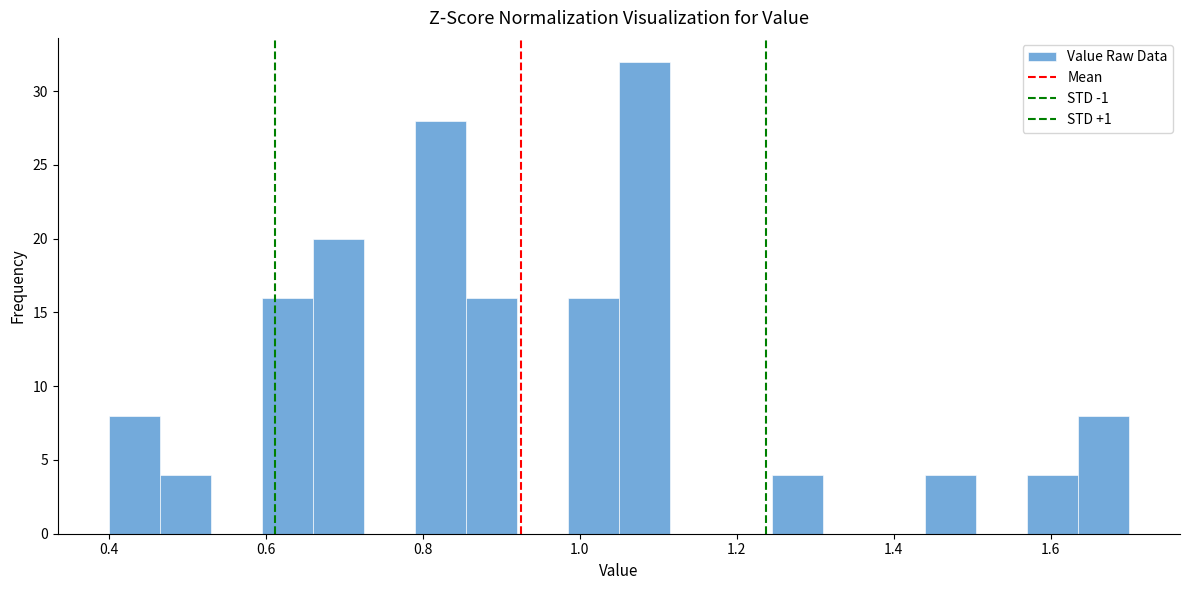

Around what value on the x-axis is the tallest bar? Give the approximate position of its centre, as read against the axis.

1.08